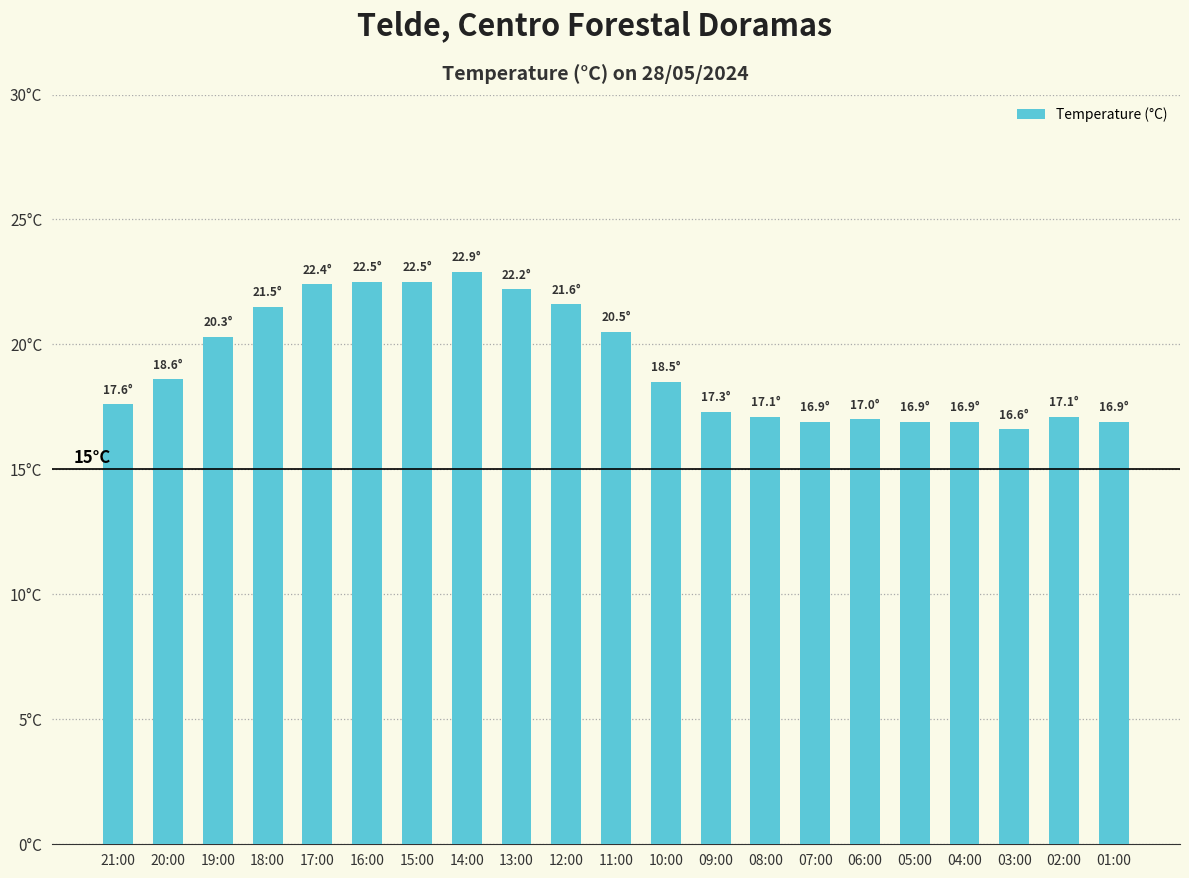

The chart shows a value of 16.9 at 04:00. True or false?

True